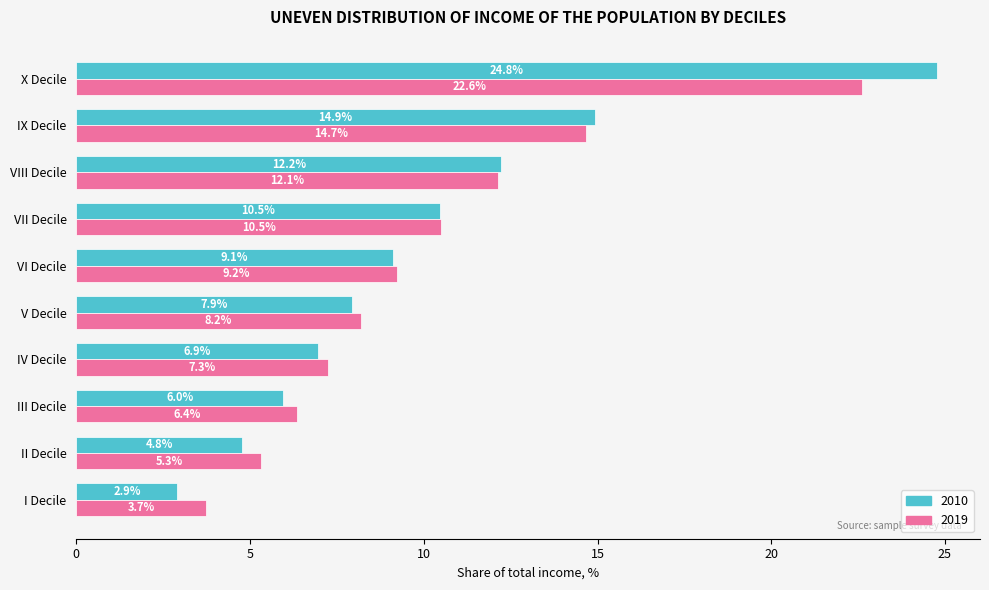

Which series changed the most between VII Decile and IX Decile?

2010